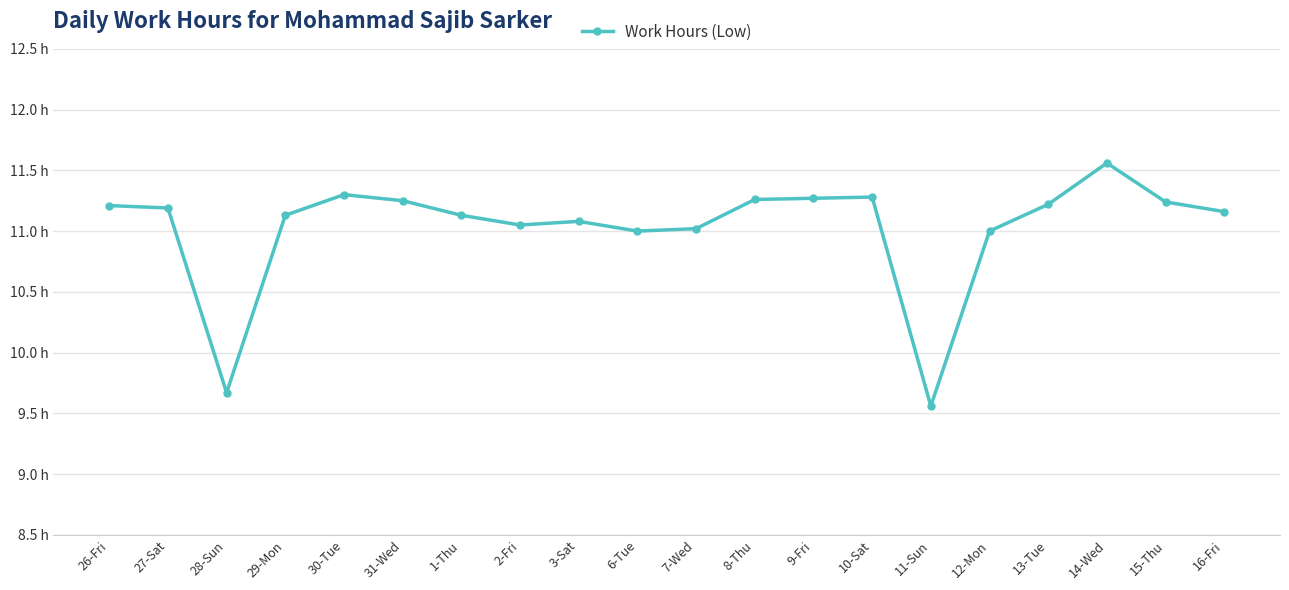

What is the difference between the maximum and minimum values?

2.0